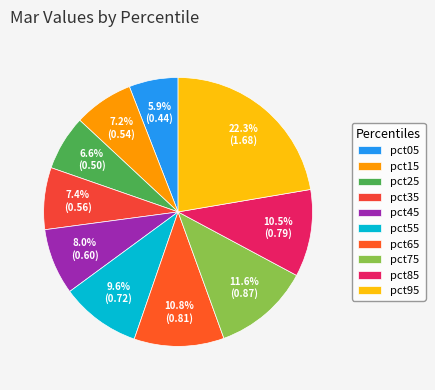

Count the number of slices in the pie.

10